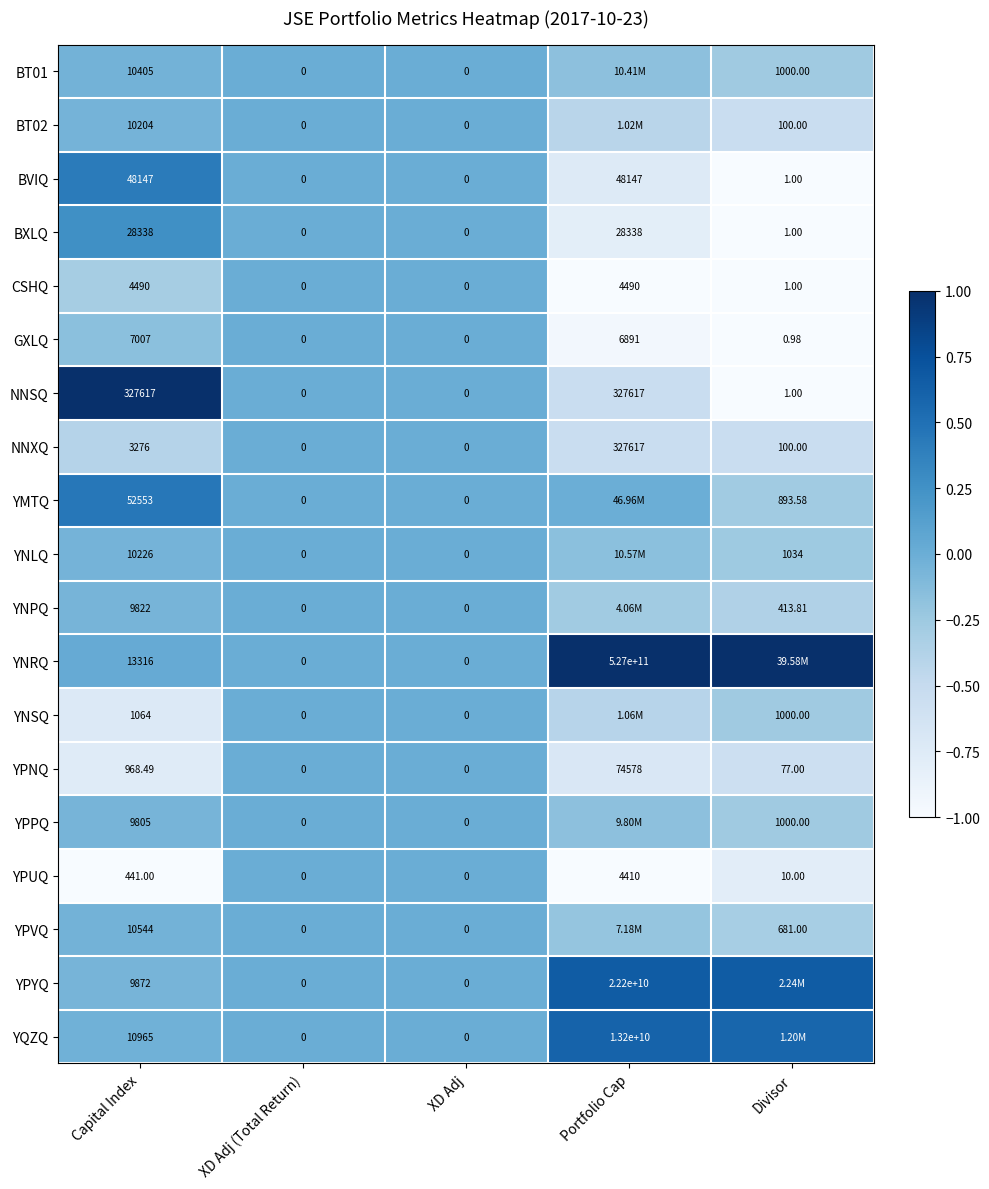

At which label is GXLQ closest to 3503?

Portfolio Cap